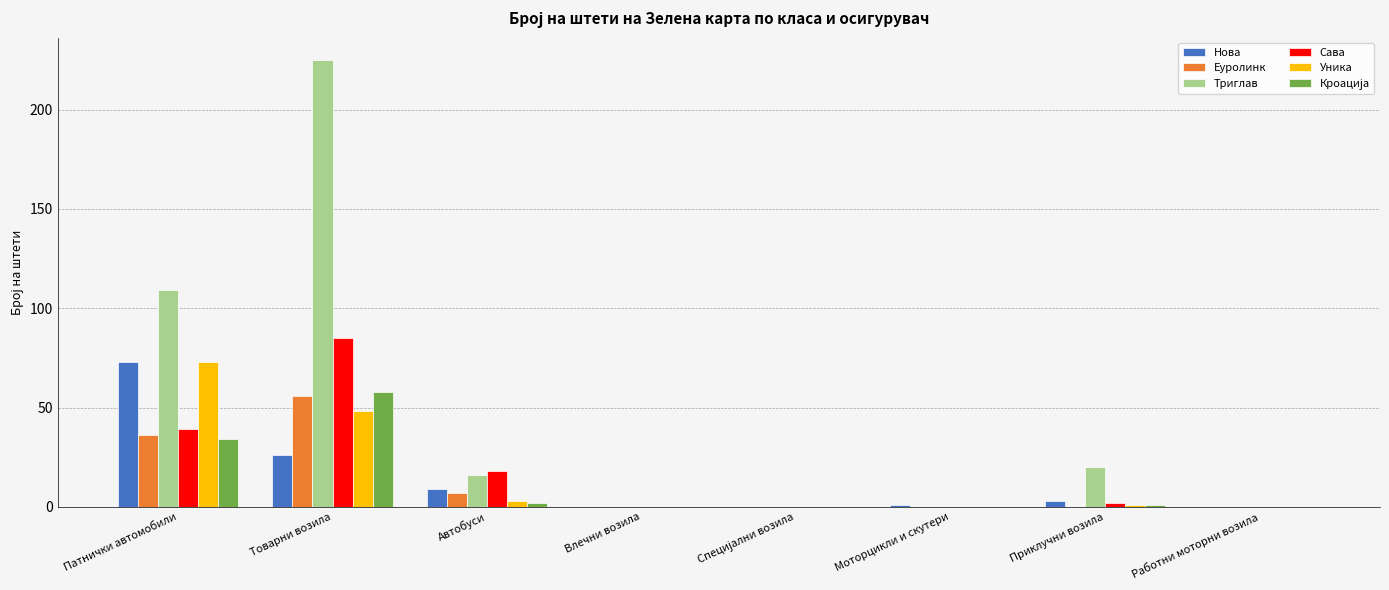

The Нова series shows 0 at Работни моторни возила. True or false?

True